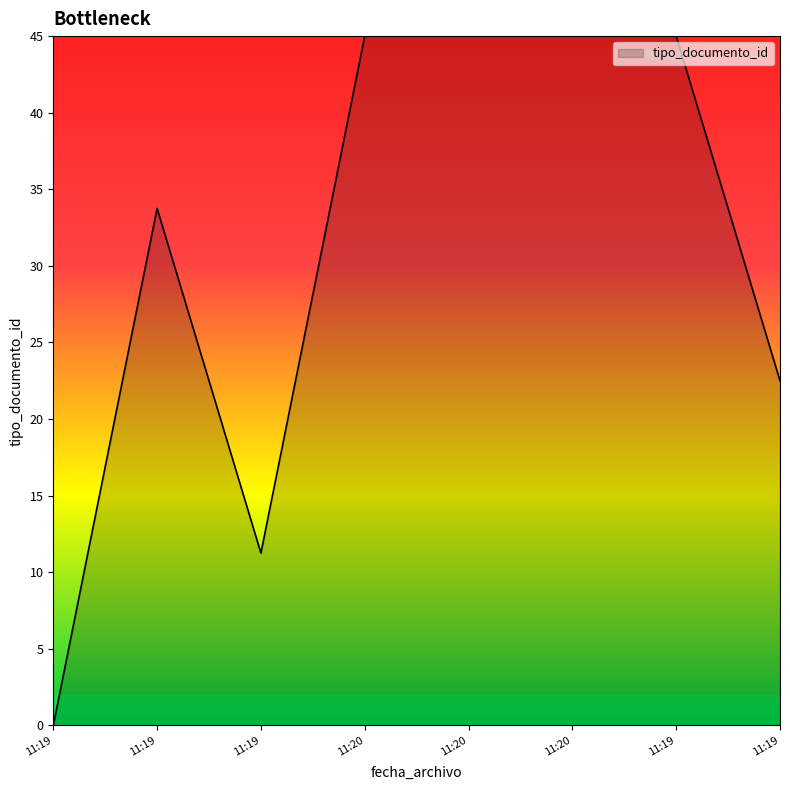

How many distinct data groups are displayed?

1